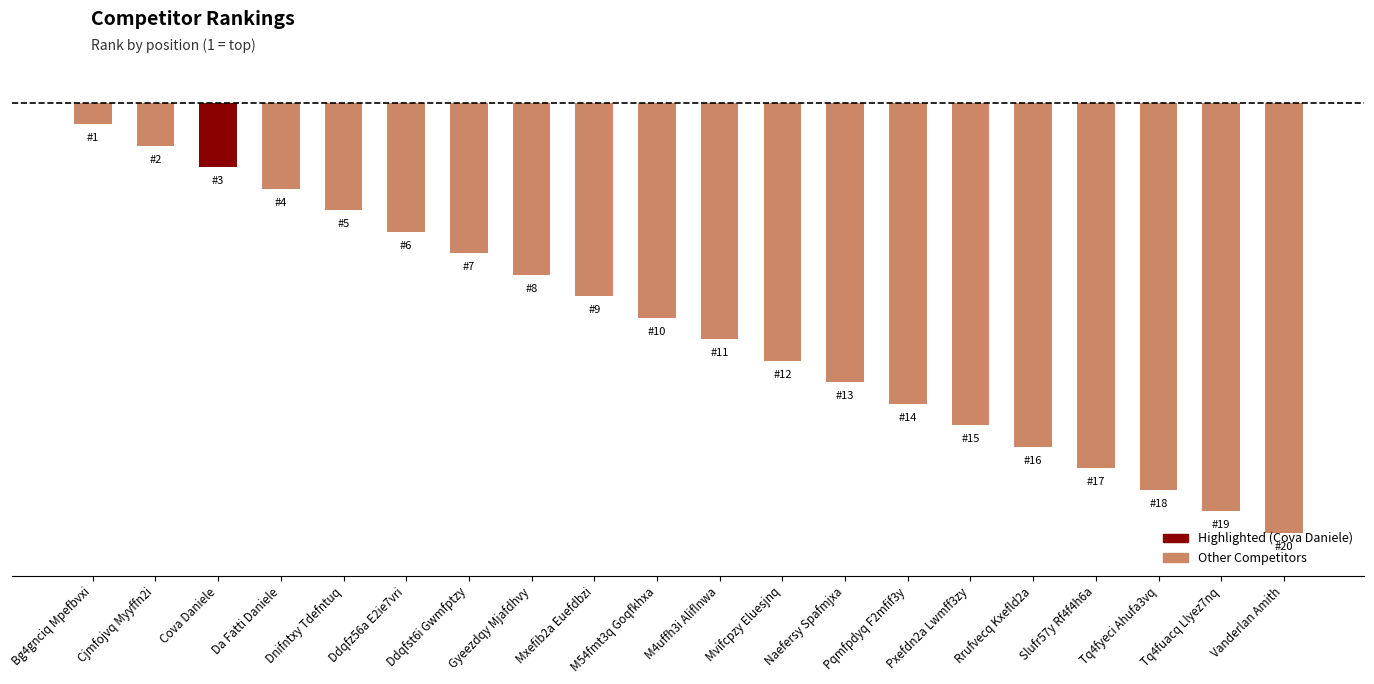

Are the bars horizontal?

No